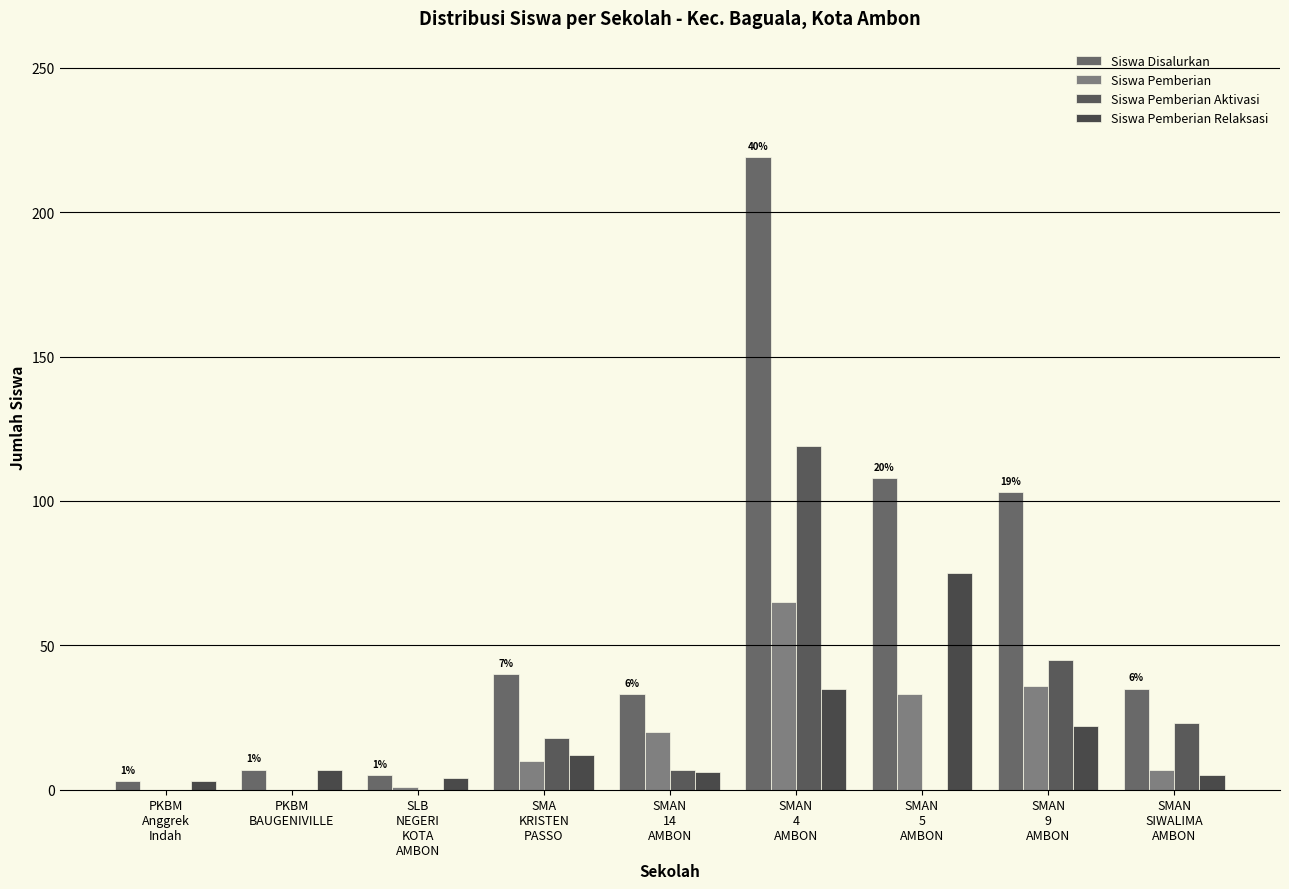

At how many categories does at least one series exceed 201?

1